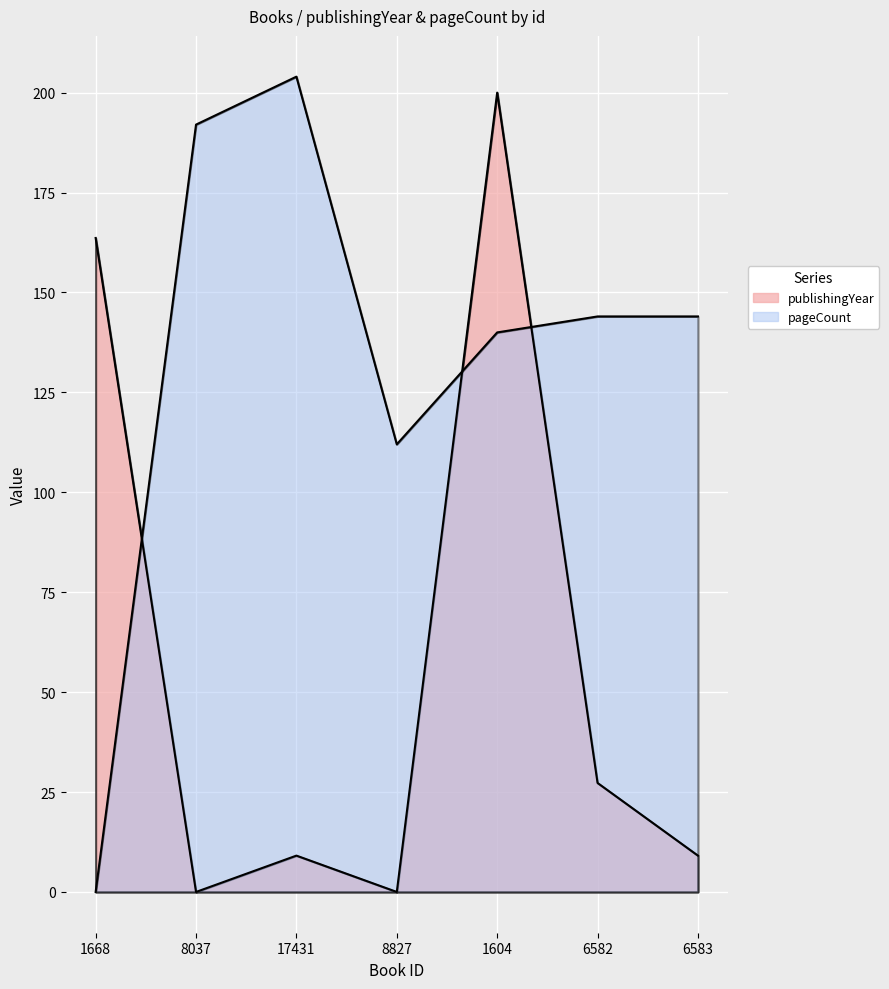

At how many categories does at least one series exceed 20?

7